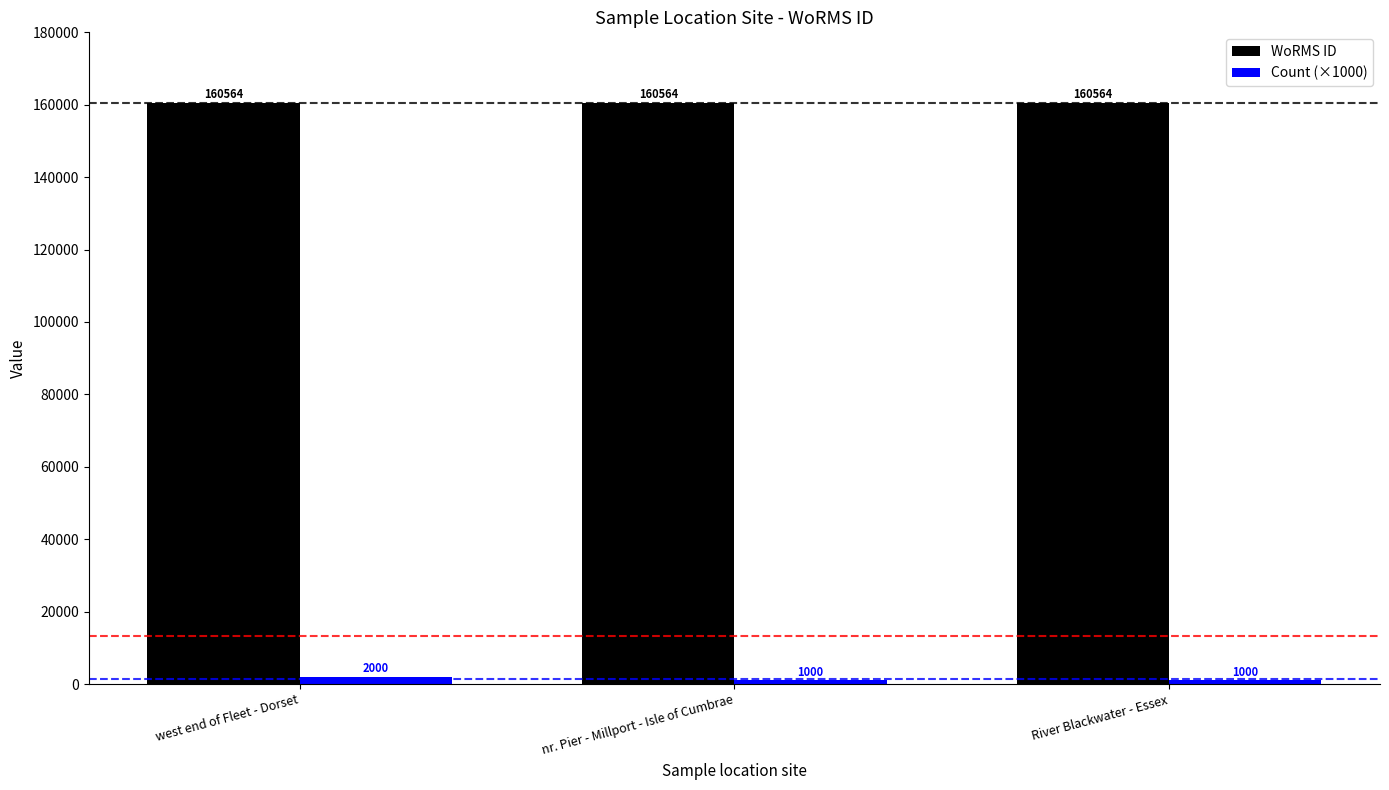

At which label does Count (×1000) reach its peak?

west end of Fleet - Dorset